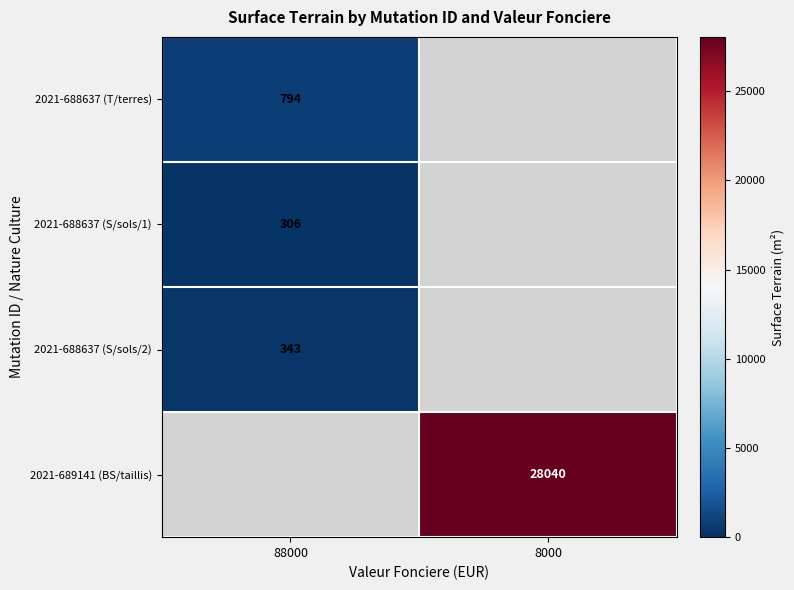

True or false: 2021-688637 (T/terres) has a value of 212.9 at 88000.

False